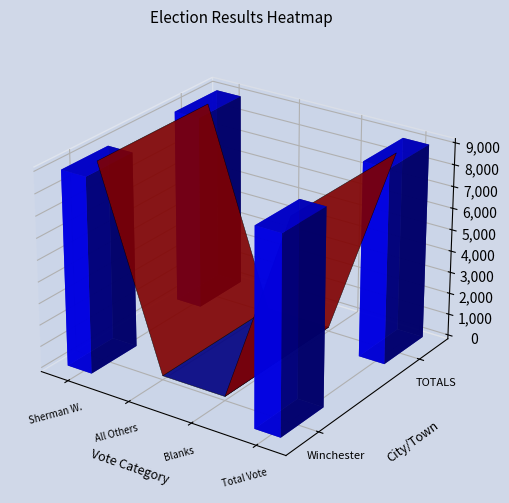

Is it true that the value at Sherman W. Saltmarsh Jr. is 13704?

False